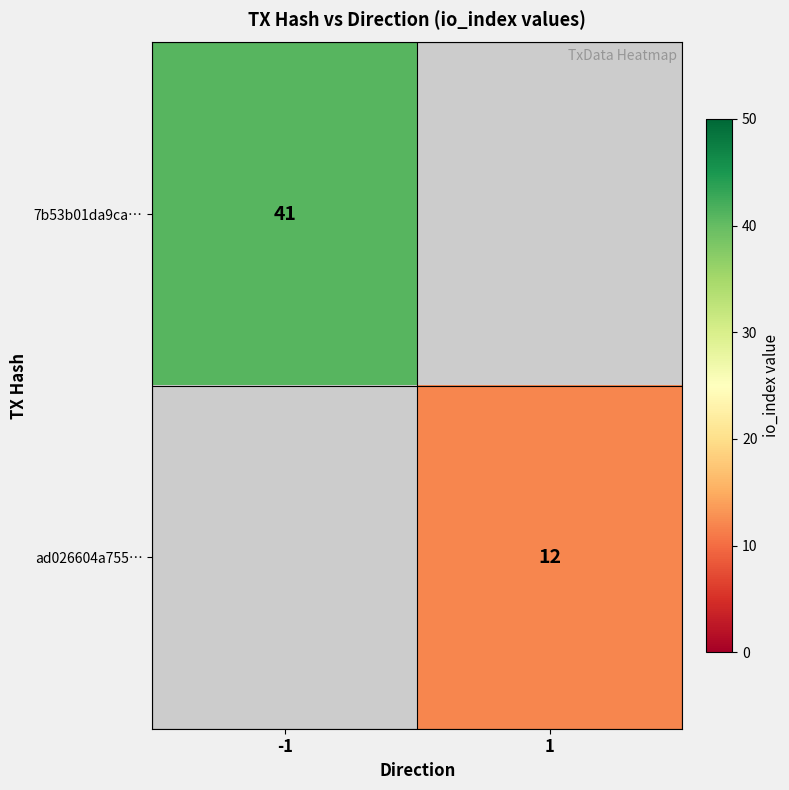

The ad026604a755… series shows 4.3 at 1. True or false?

False